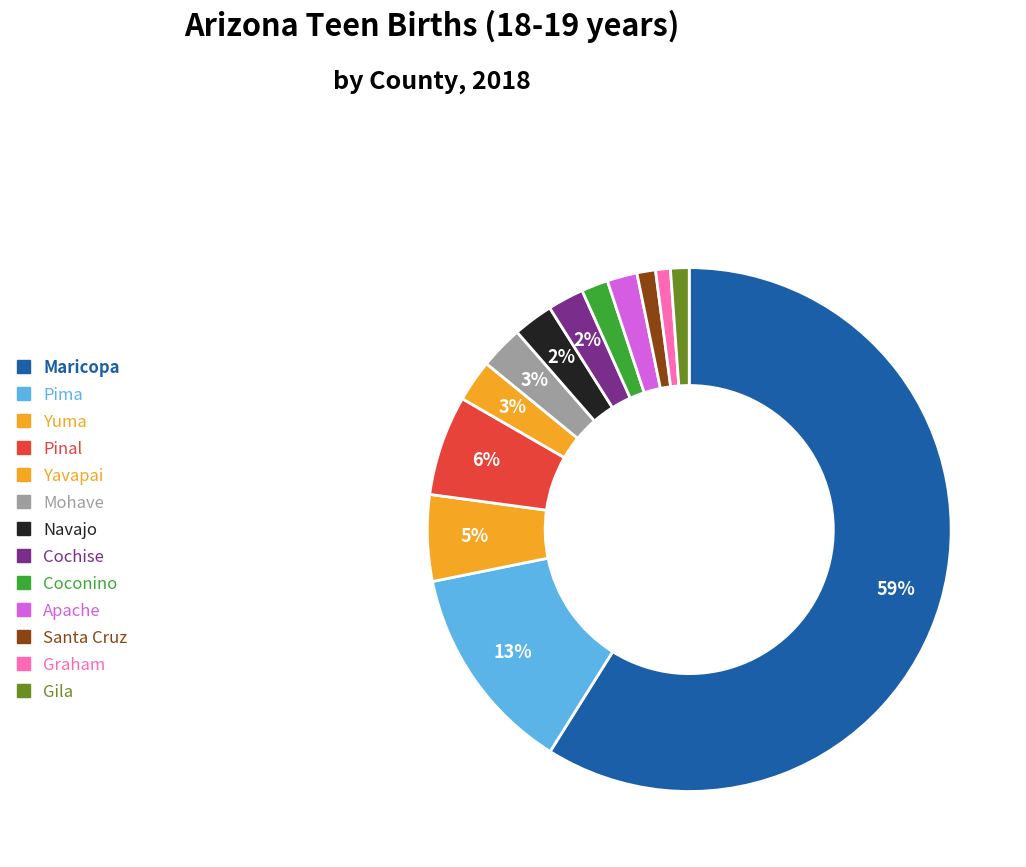

How many segments does this pie chart have?

13